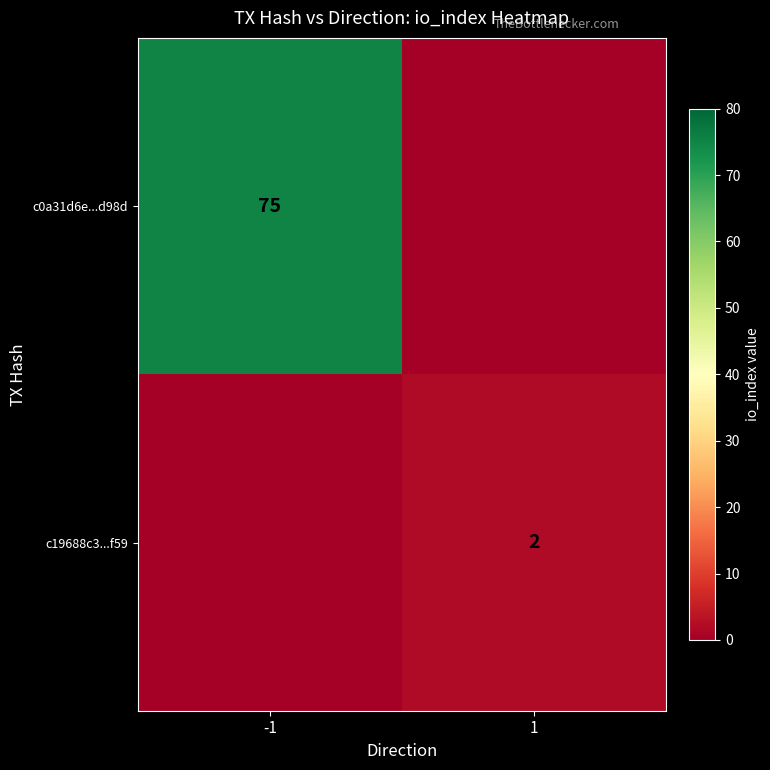

Is it true that c0a31d6e...d98d equals 26 at -1?

False